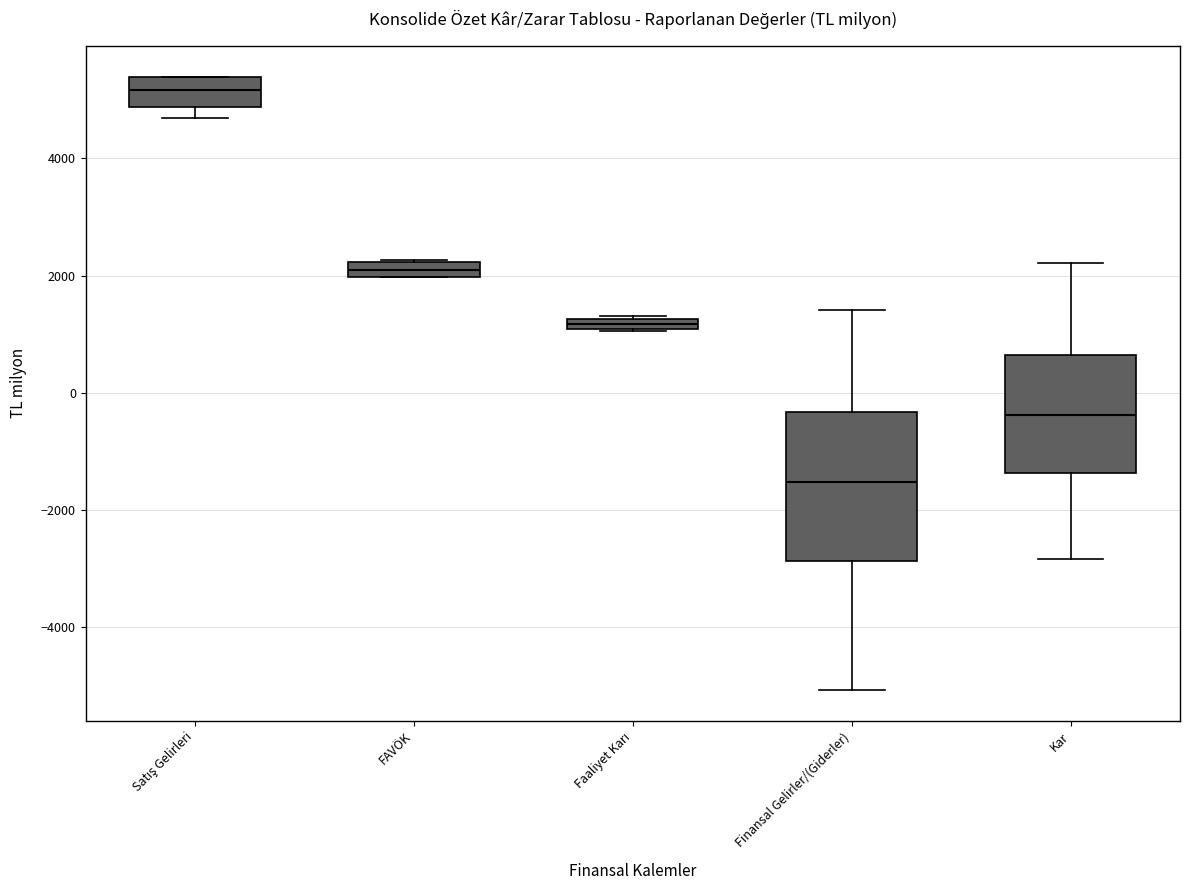

Which box has the highest median line?

Satış Gelirleri